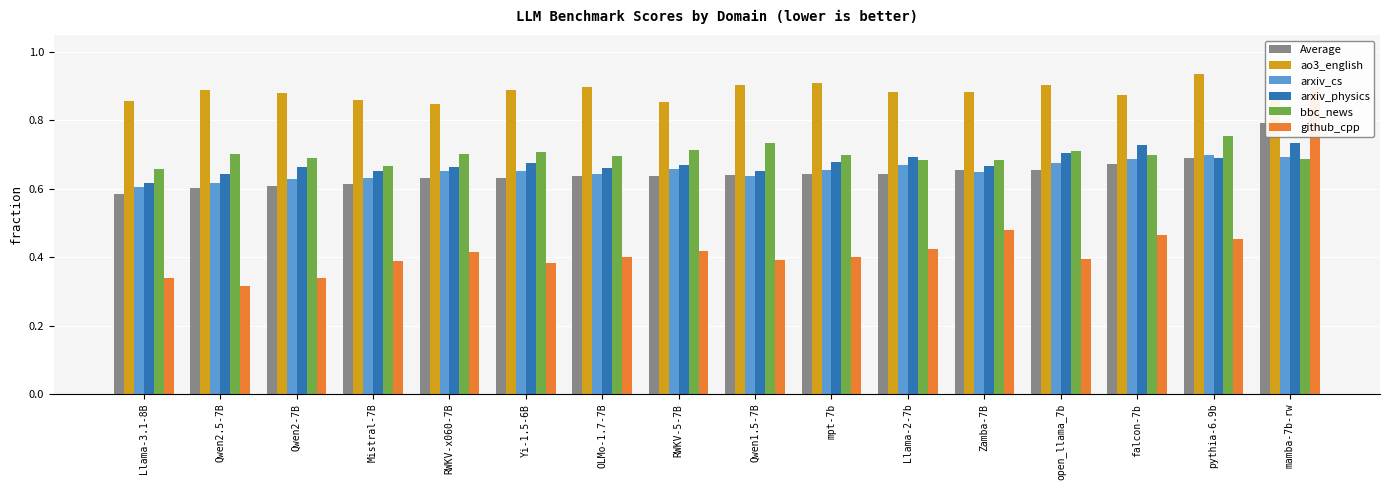

True or false: Average has a value of 0.6 at OLMo-1.7-7B.

True